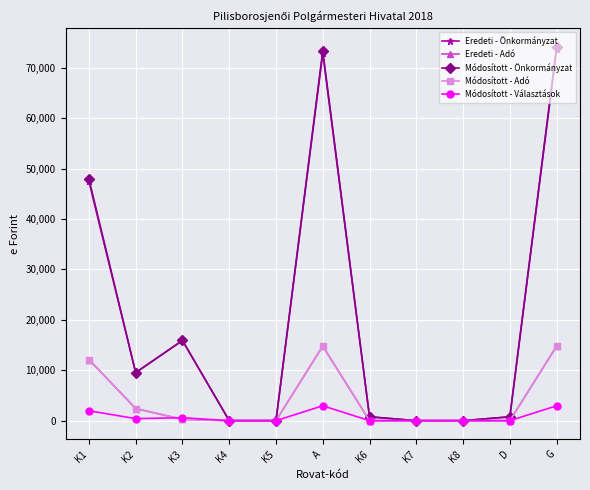

What is the total value across all series at K3?

32905